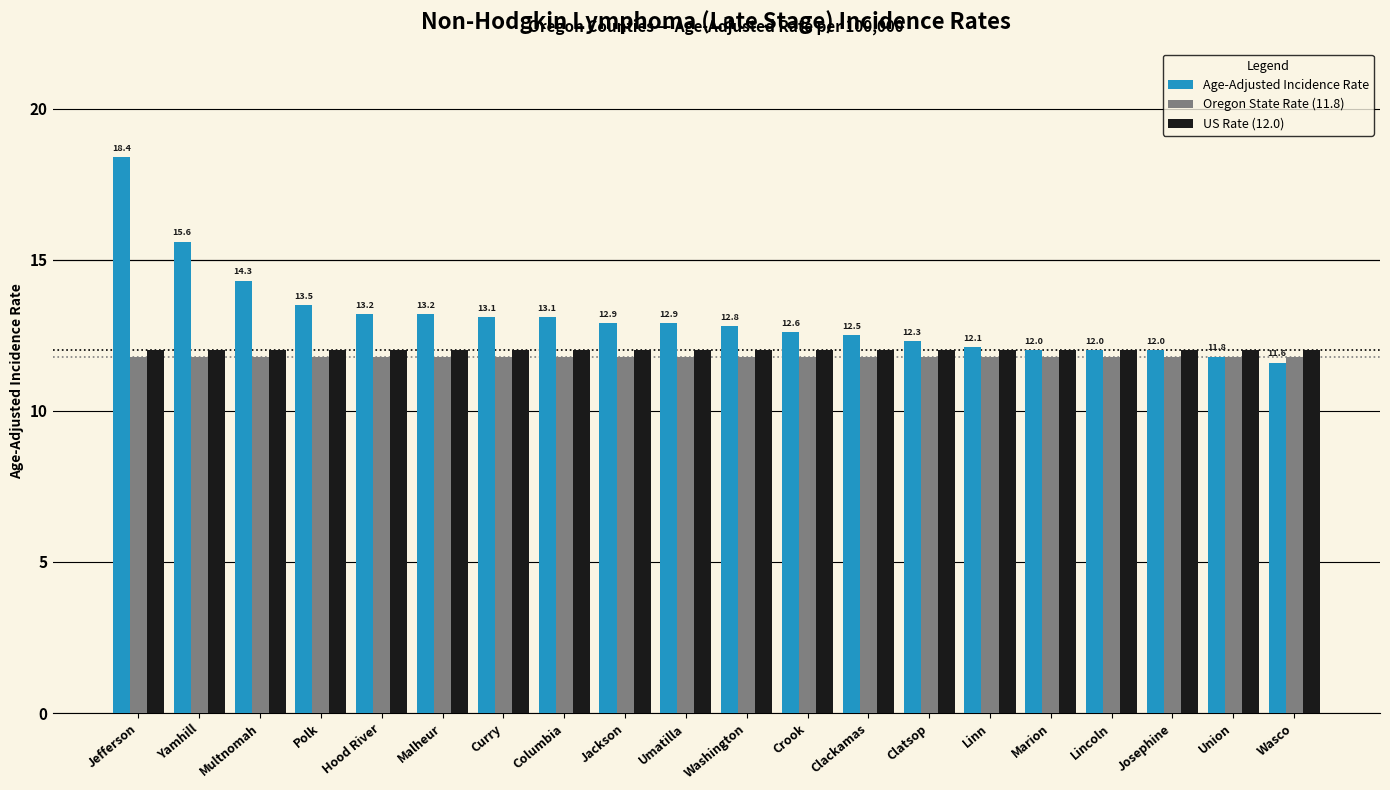

What position from the right is Wasco?

1